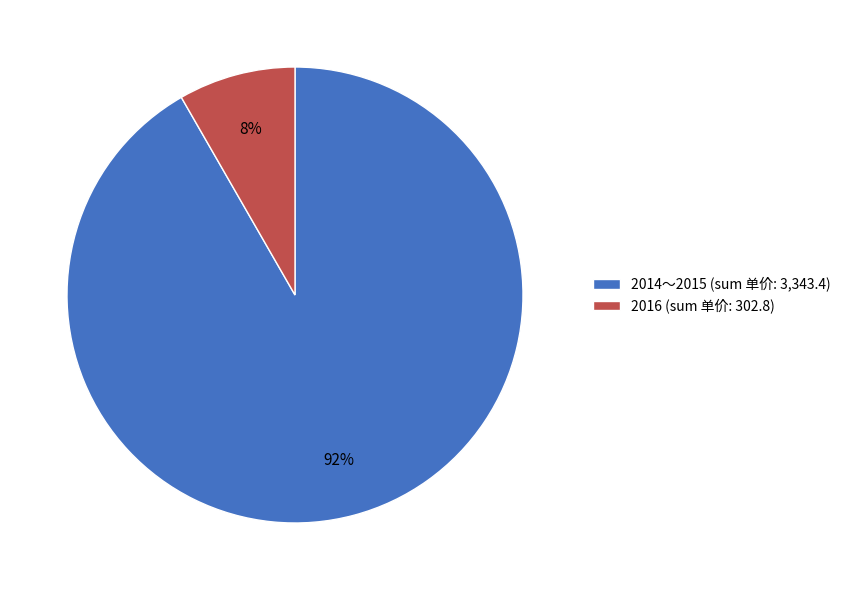

Between 2014～2015 (sum 单价: 3,343.4) and 2016 (sum 单价: 302.8), which is larger?

2014～2015 (sum 单价: 3,343.4)